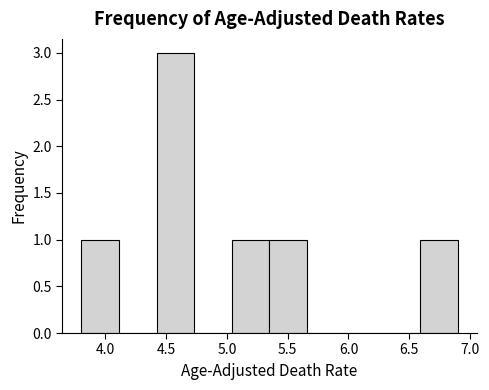

How tall is the bar that spans 5.35 to 5.66 on the x-axis? Neither the bar edges nor the heights are printed on the chart, so give them approximately, as read against the axes.

1